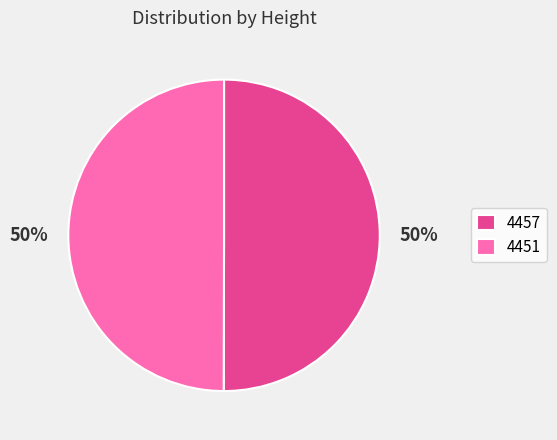

Approximately how many times larger is the value at 4451 compared to 4457?

1.0